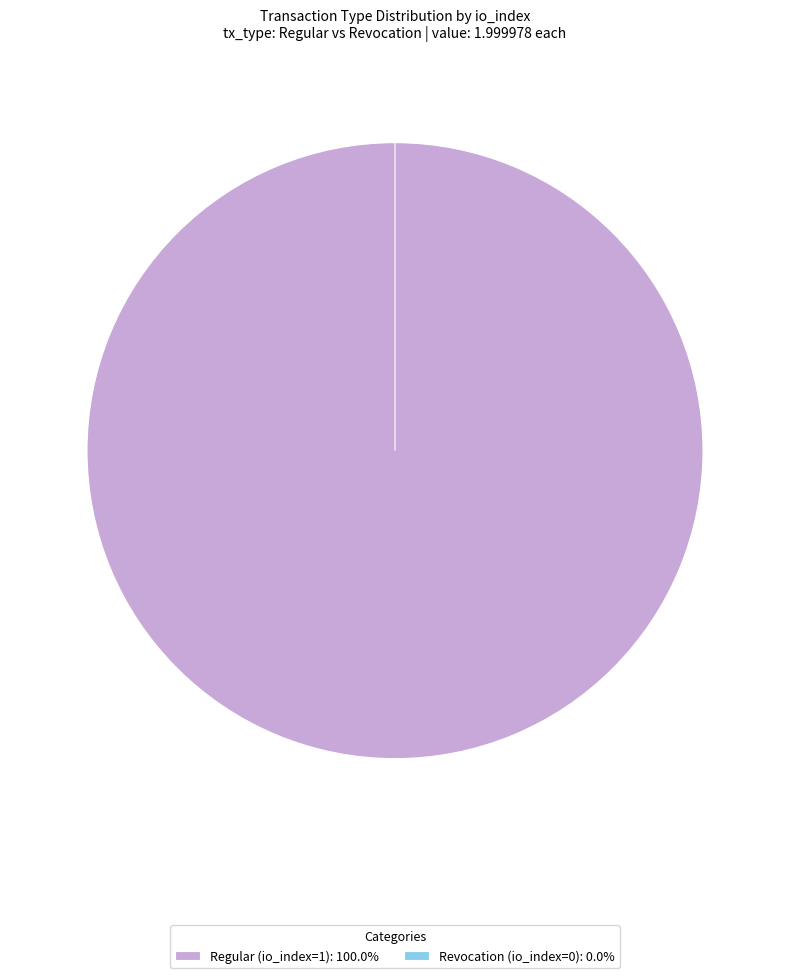

What is the largest slice in the pie chart?

Regular (io_index=1)